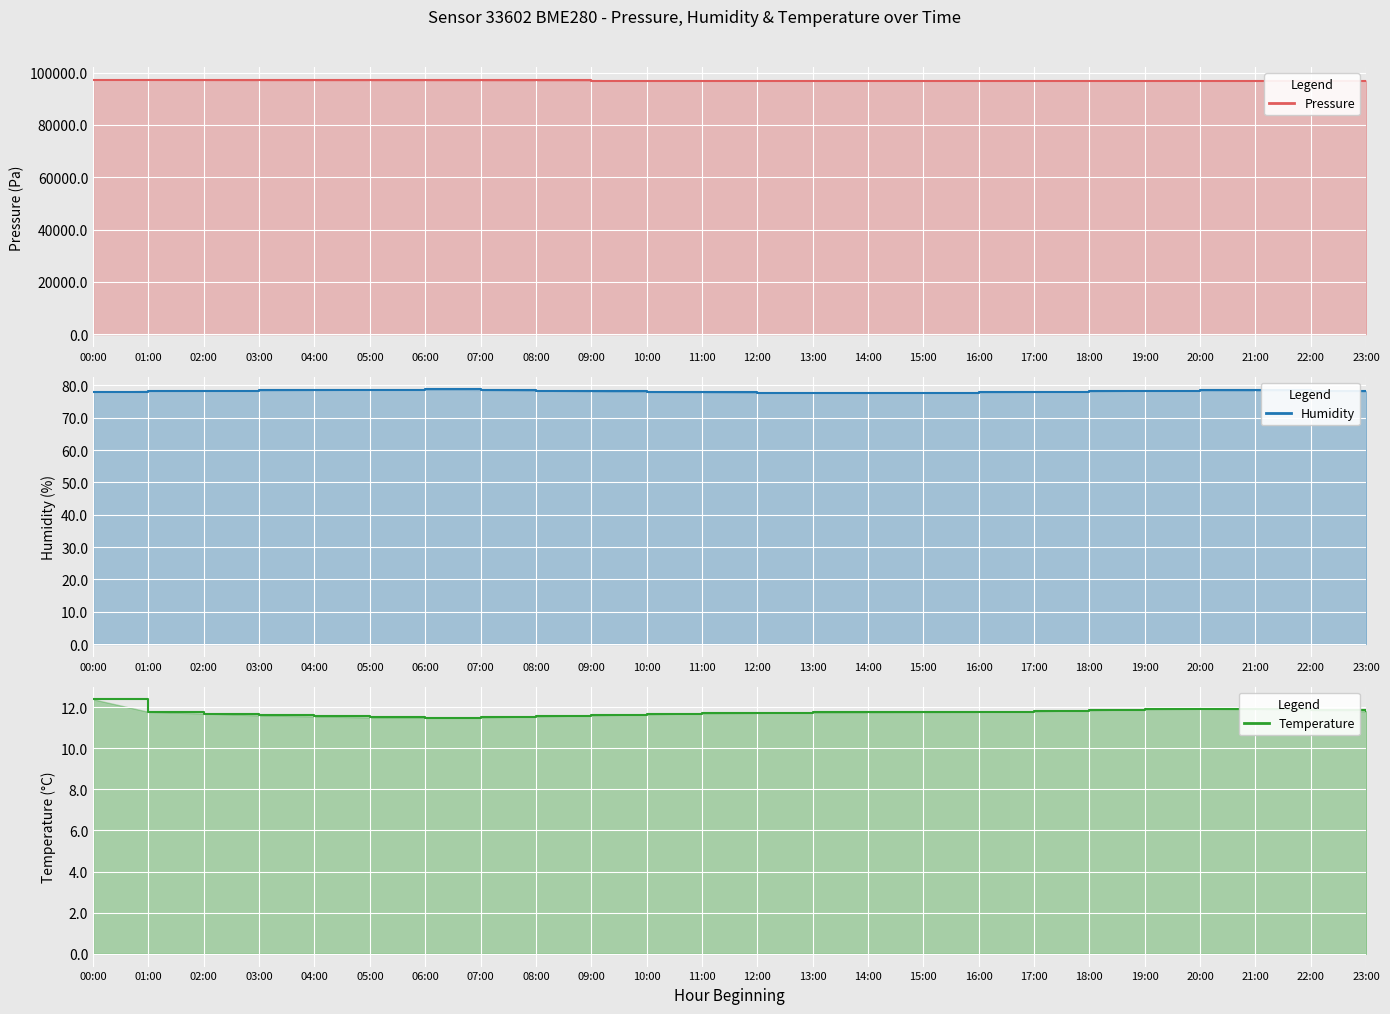

Reading left to right, transcribe all the data shown in this chart.

pressure: 00:00=97311.5	01:00=97230.4	02:00=97154.5	03:00=97100.5	04:00=97080.3	05:00=97060.1	06:00=97055.0	07:00=97020.5	08:00=96990.3	09:00=96970.1	10:00=96955.0	11:00=96940.2	12:00=96925.5	13:00=96910.8	14:00=96900.1	15:00=96895.3	16:00=96890.5	17:00=96880.2	18:00=96870.1	19:00=96880.5	20:00=96895.3	21:00=96910.1	22:00=96925.5	23:00=96940.2
humidity: 00:00=78.0	01:00=78.3	02:00=78.3	03:00=78.5	04:00=78.6	05:00=78.7	06:00=78.8	07:00=78.6	08:00=78.4	09:00=78.2	10:00=78.0	11:00=77.9	12:00=77.8	13:00=77.8	14:00=77.7	15:00=77.8	16:00=77.9	17:00=78.0	18:00=78.2	19:00=78.4	20:00=78.5	21:00=78.5	22:00=78.3	23:00=78.2
temperature: 00:00=12.4	01:00=11.8	02:00=11.7	03:00=11.6	04:00=11.6	05:00=11.5	06:00=11.5	07:00=11.5	08:00=11.6	09:00=11.6	10:00=11.7	11:00=11.7	12:00=11.7	13:00=11.7	14:00=11.8	15:00=11.8	16:00=11.8	17:00=11.8	18:00=11.8	19:00=11.9	20:00=11.9	21:00=11.9	22:00=11.8	23:00=11.8